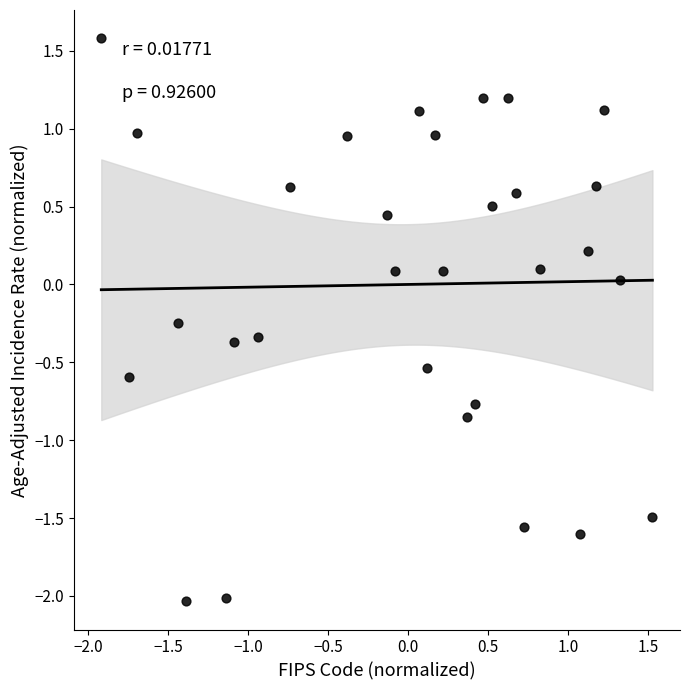

What is the range of Y values (max minus min)?

3.6